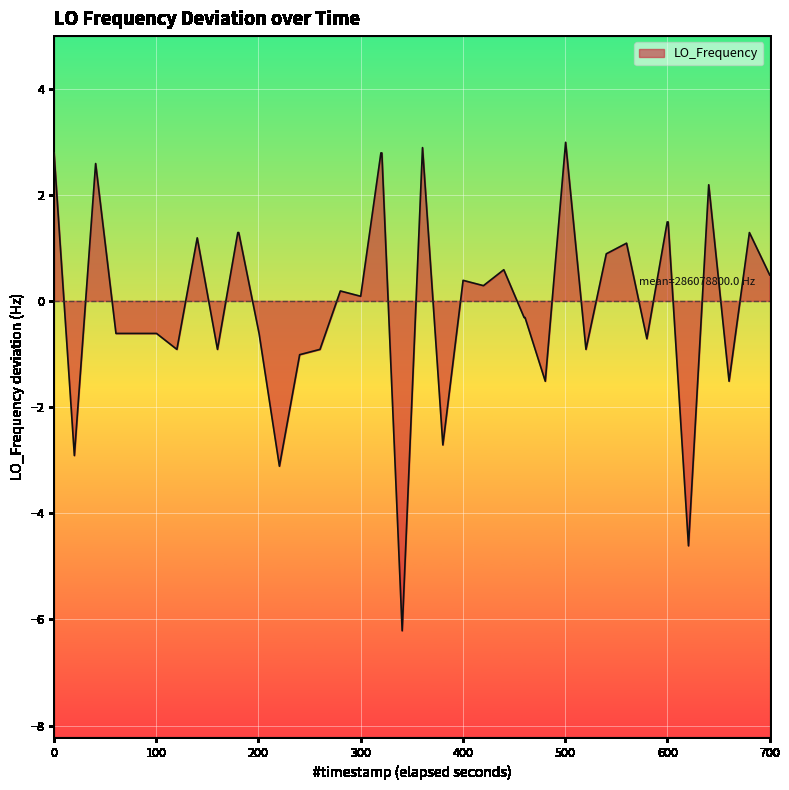

What is the maximum value shown in the chart?

3.0